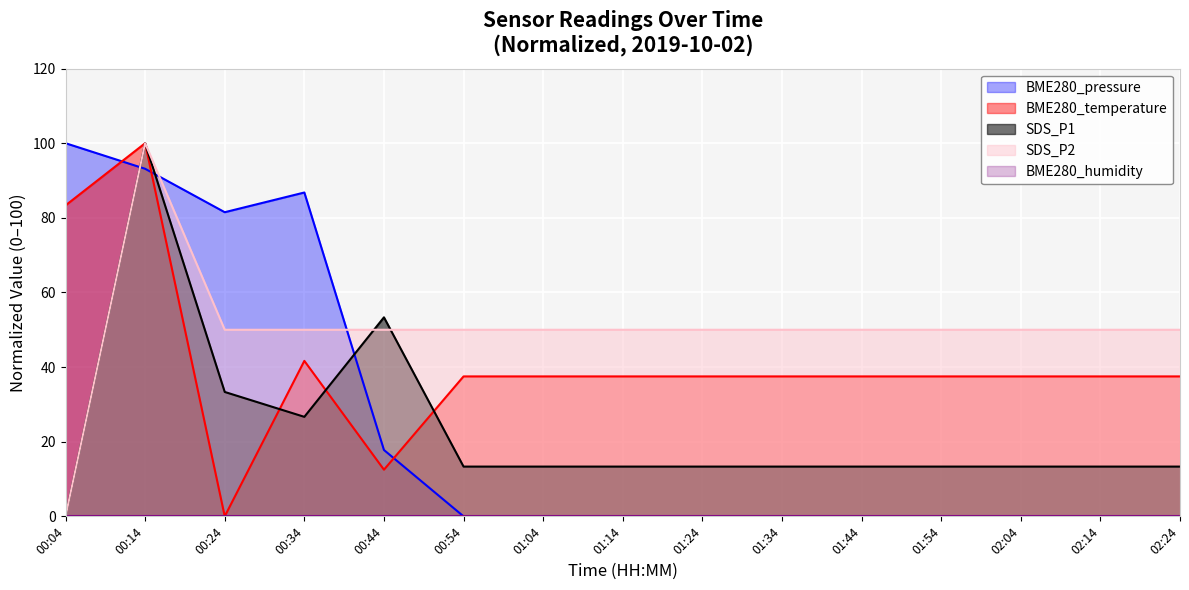

The BME280_pressure series shows -37.3 at 01:04. True or false?

False